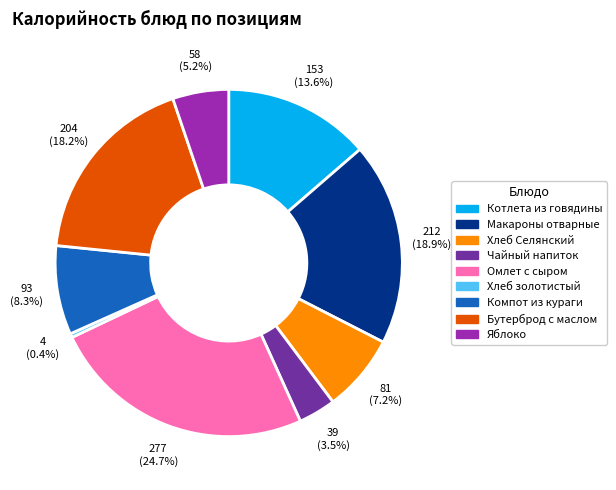

Rank the categories by value from lowest to highest.

Хлеб золотистый, Чайный напиток, Яблоко, Хлеб Селянский, Компот из кураги, Котлета из говядины, Бутерброд с маслом, Макароны отварные, Омлет с сыром